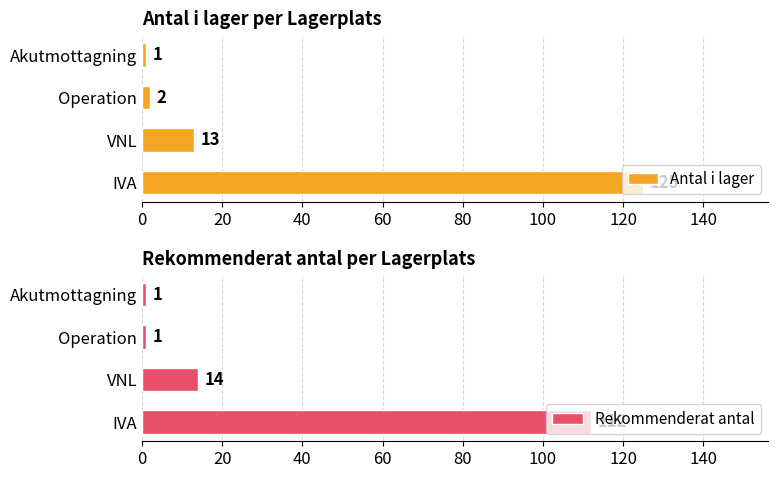

Read the Antal i lager value at IVA.

125